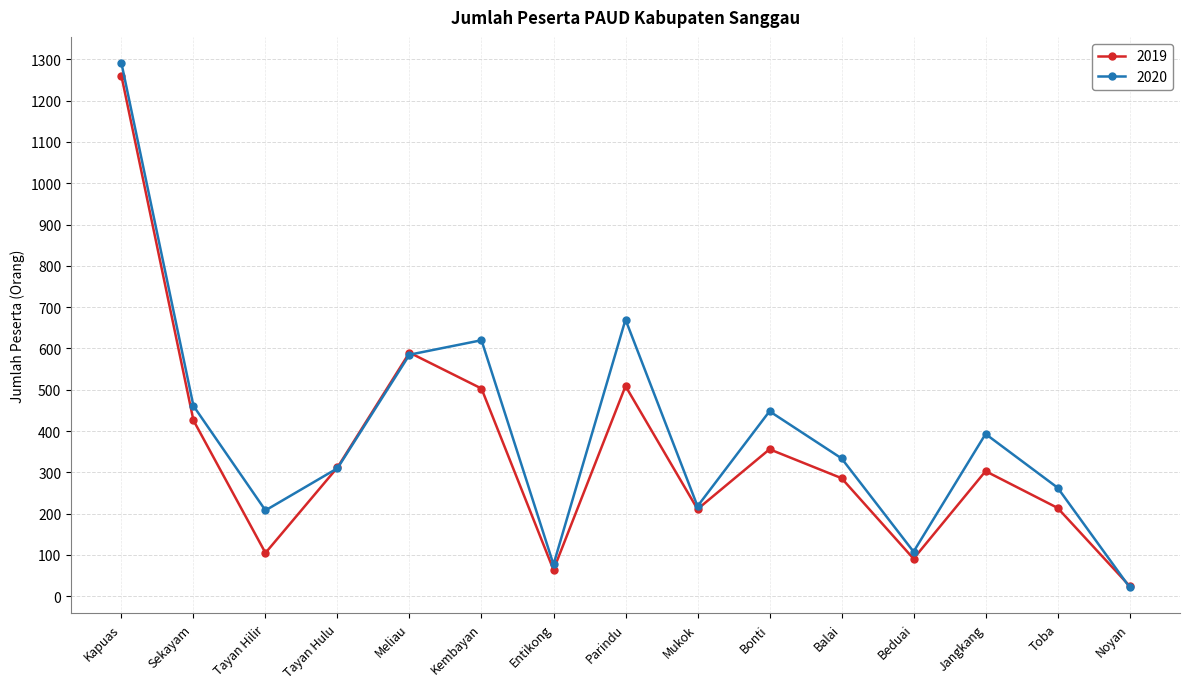

At which label is 2019 closest to 642?

Meliau